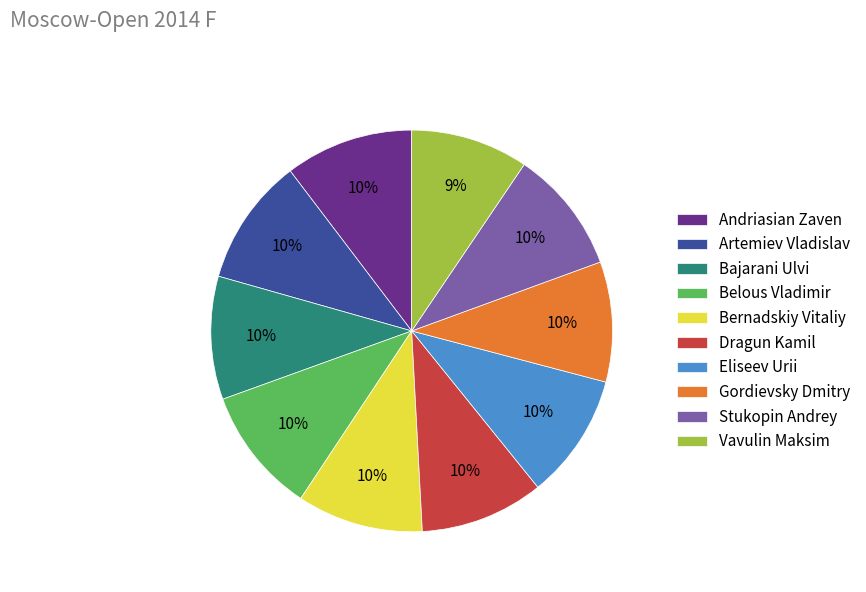

Is there a majority slice in this chart?

No